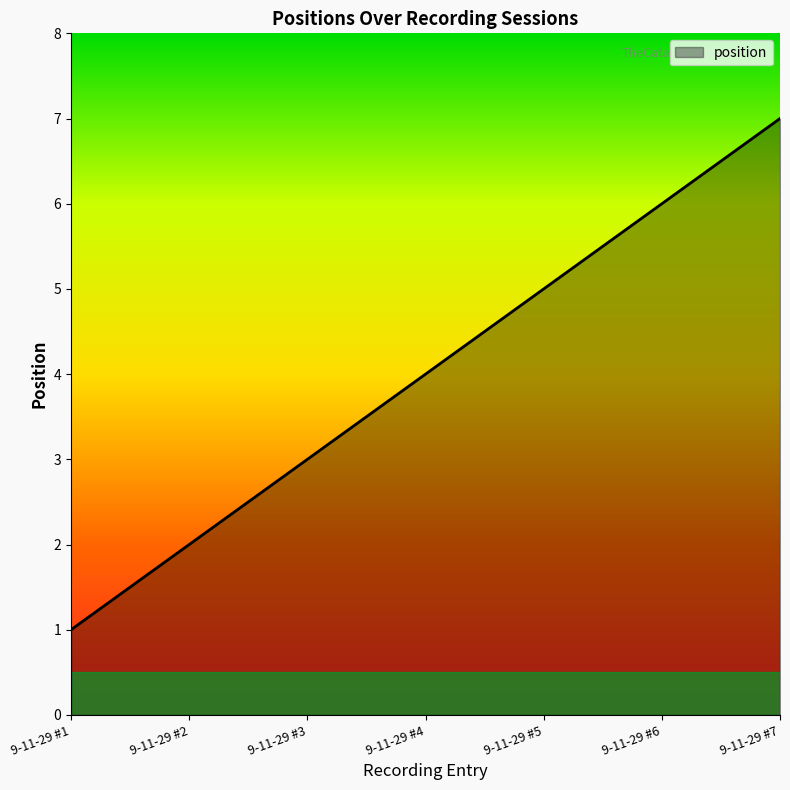

List the labels in order of value, largest first.

9-11-29 #7, 9-11-29 #6, 9-11-29 #5, 9-11-29 #4, 9-11-29 #3, 9-11-29 #2, 9-11-29 #1